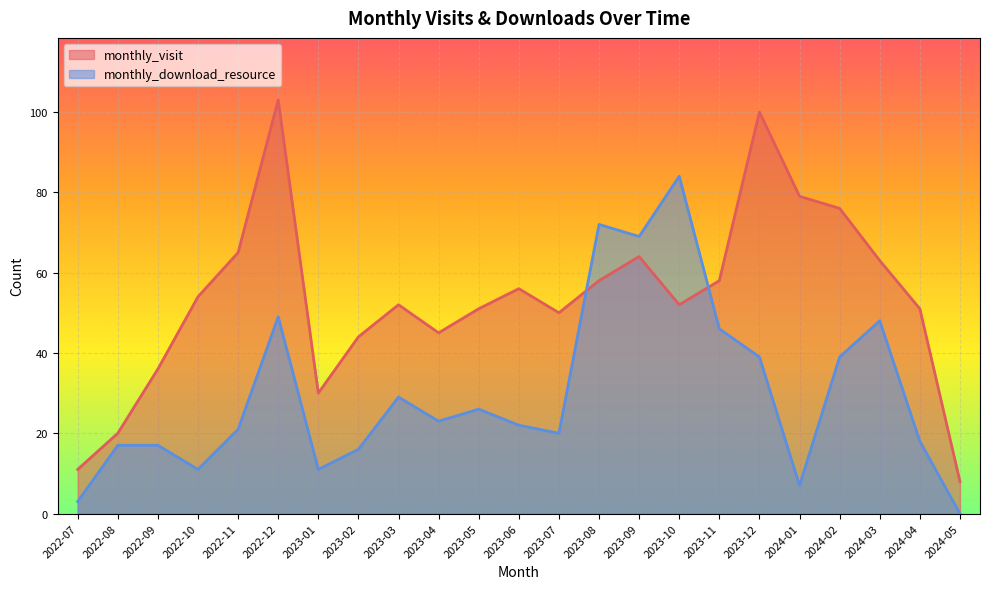

What is the spread (max minus min) of values at 2023-02?

28